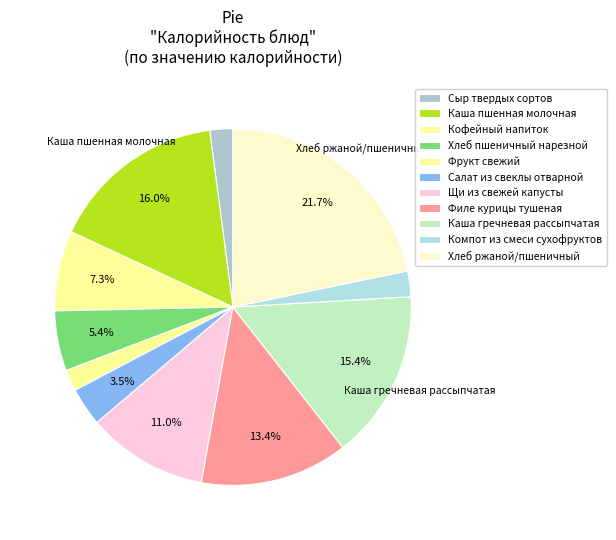

Count the number of slices in the pie.

11